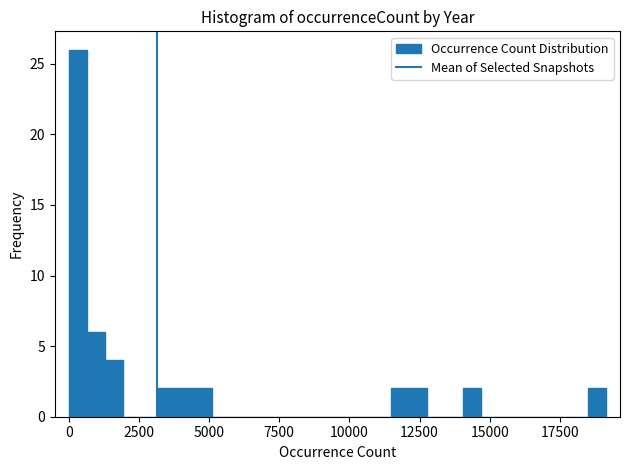

Around what value on the x-axis is the tallest bar? Give the approximate position of its centre, as read against the axis.

500